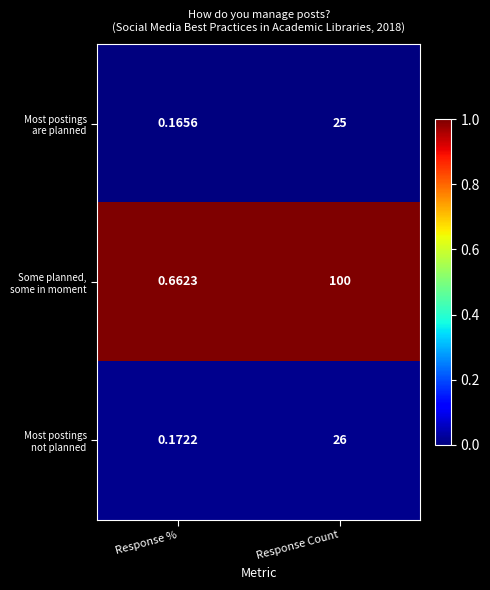

Which label corresponds to the smallest value in the chart?

Response %